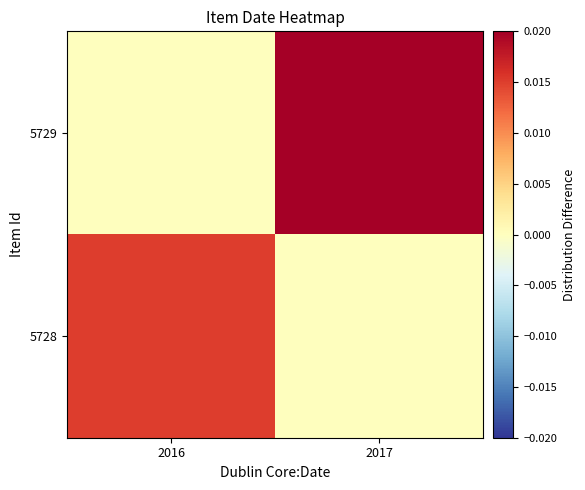

Count the number of categories in the chart.

2